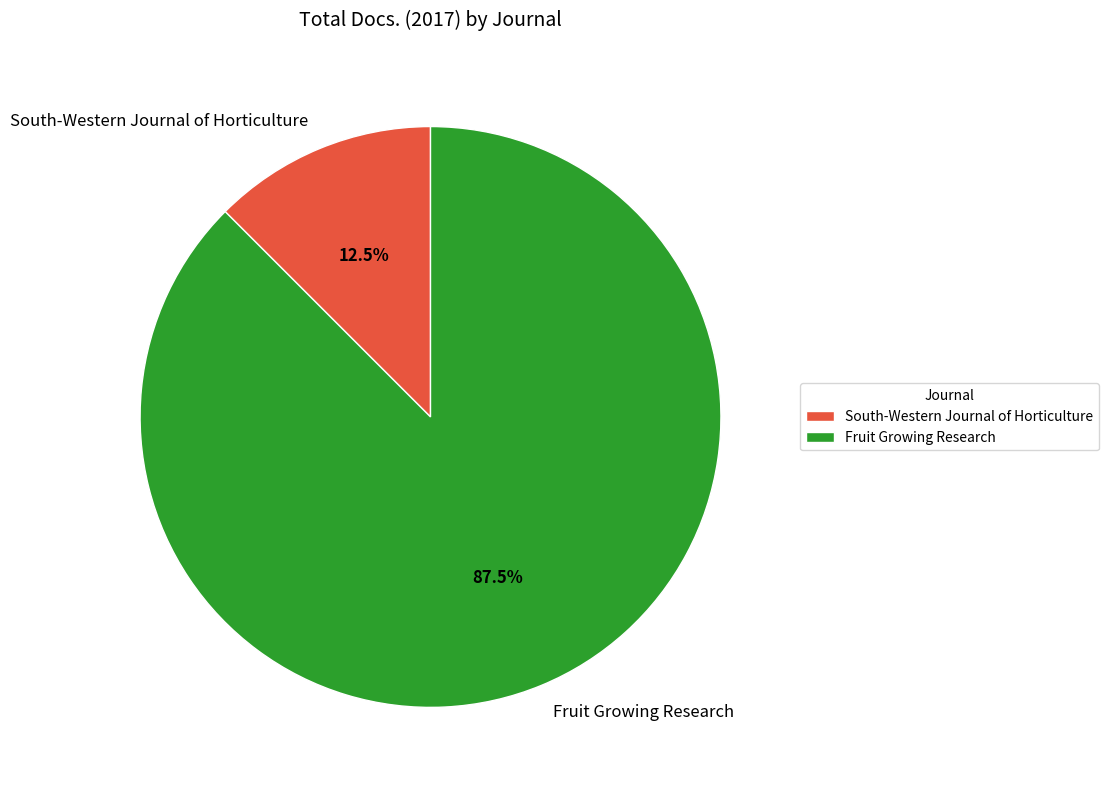

Which category has the smallest portion of the pie?

South-Western Journal of Horticulture